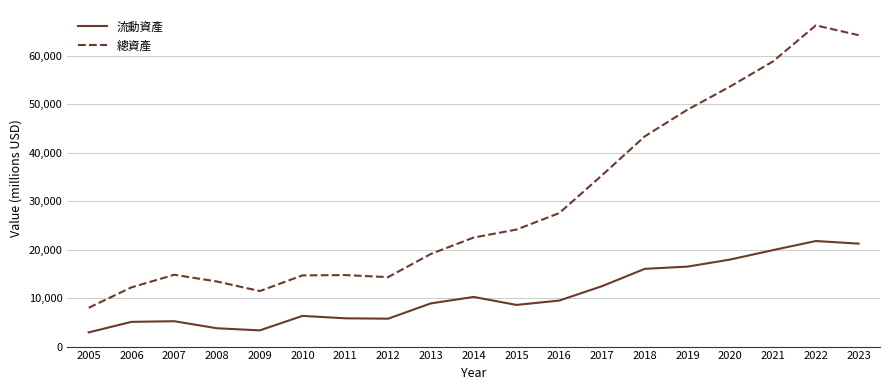

Read the 流動資產 value at 2008, to the nearest 50.

3800